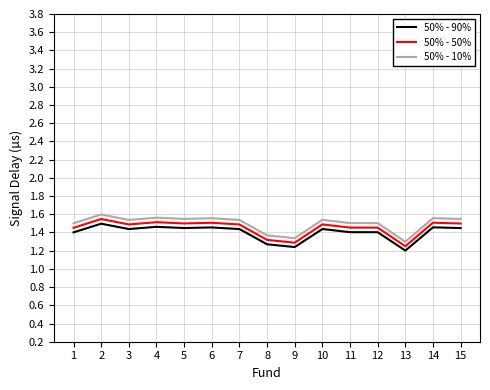

The 50% - 10% series shows 0.7 at 10. True or false?

False